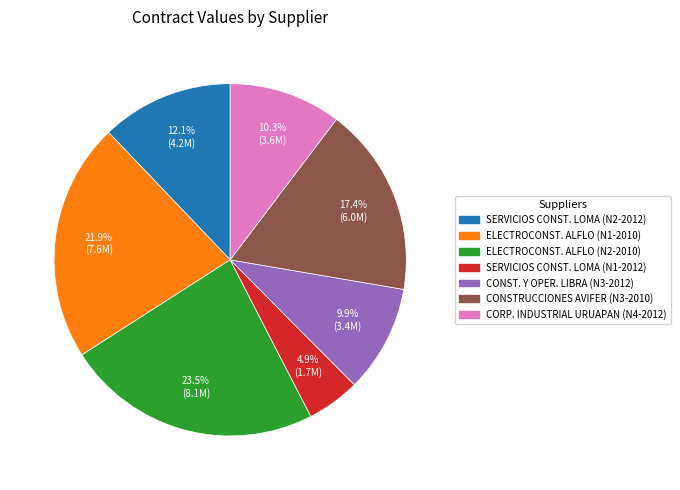

Approximately how many times larger is the value at CORP. INDUSTRIAL URUAPAN (N4-2012) compared to SERVICIOS CONST. LOMA (N1-2012)?

2.1